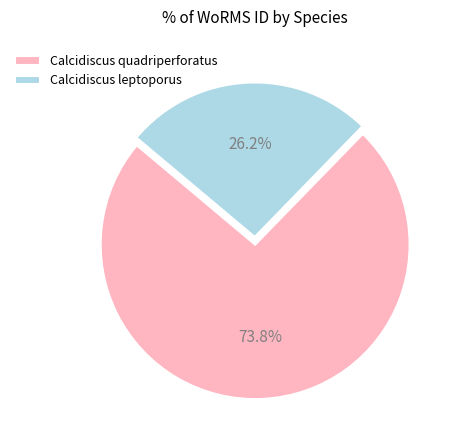

What percentage is the Calcidiscus leptoporus slice, to the nearest percent?

26%